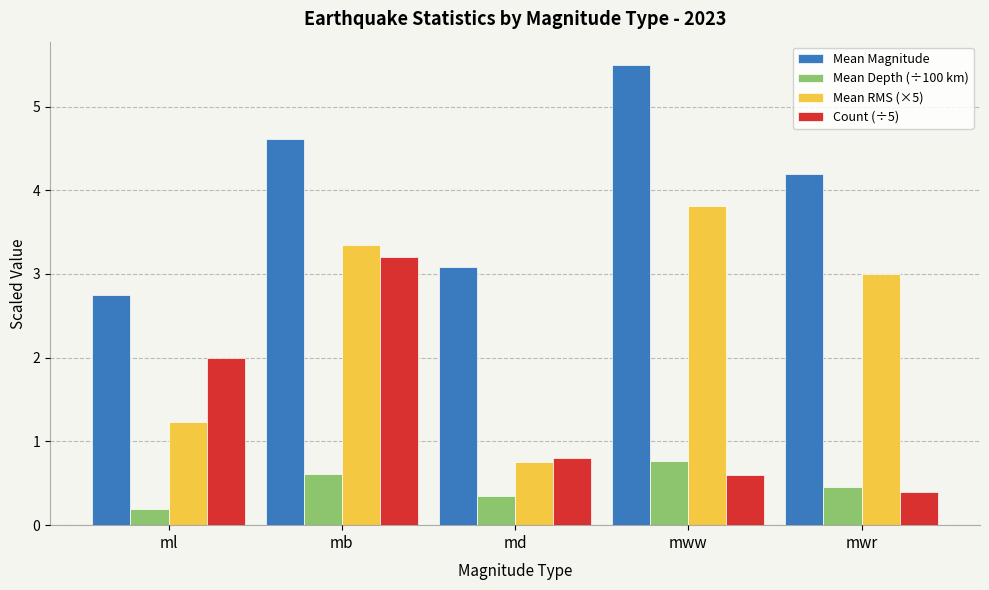

How many groups of bars are there?

5